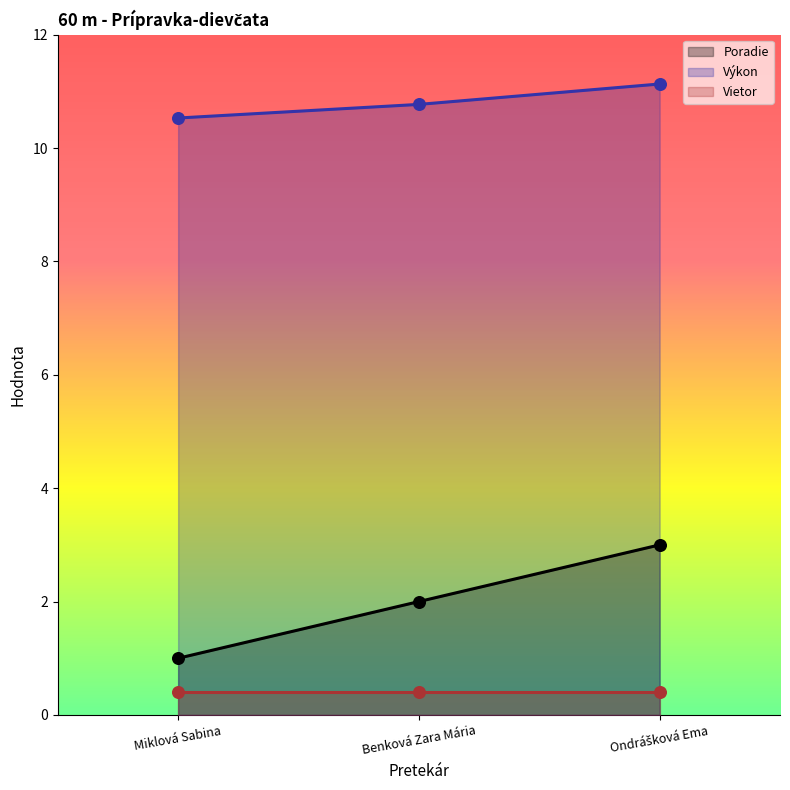

True or false: Poradie has a value of 2.0 at Benková Zara Mária.

True